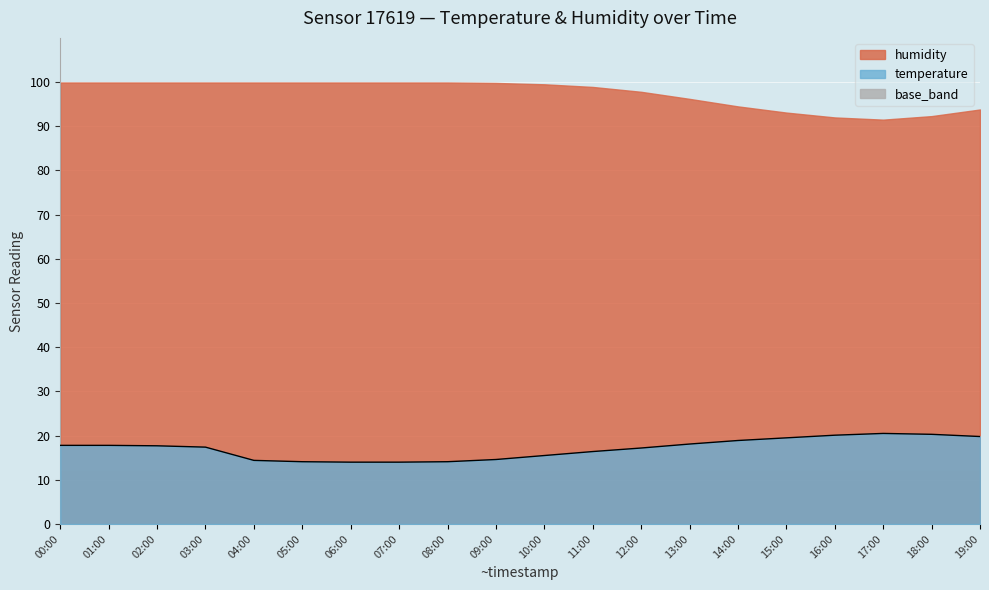

Which category has the lowest value across all series?

06:00